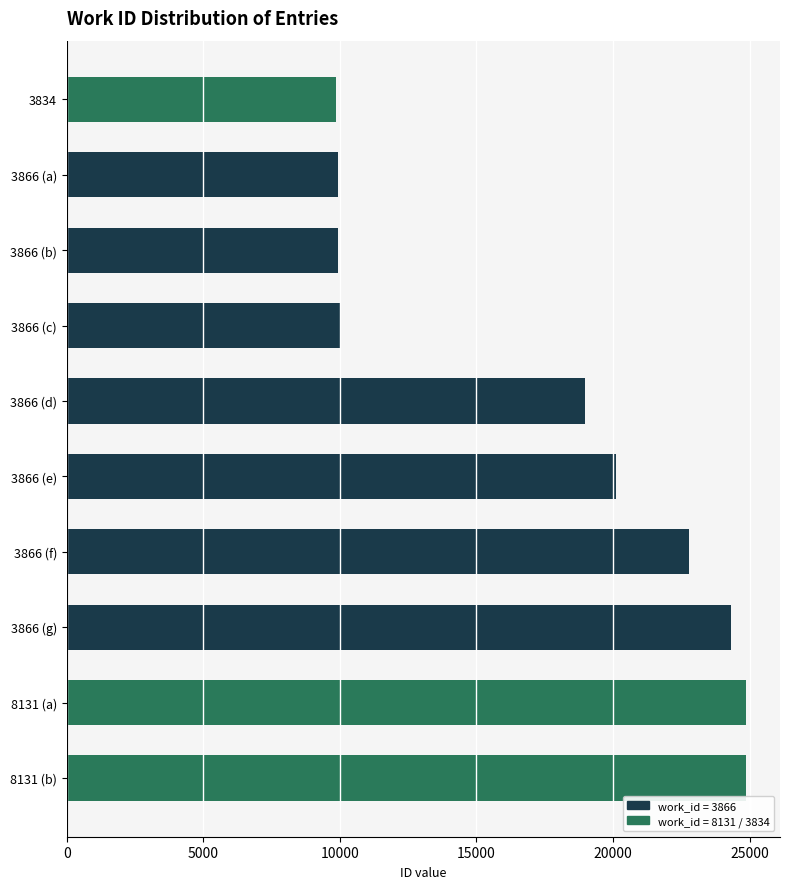

Is the value of work_id at 8131 (b) greater than the value of id at 3866 (b)?

No